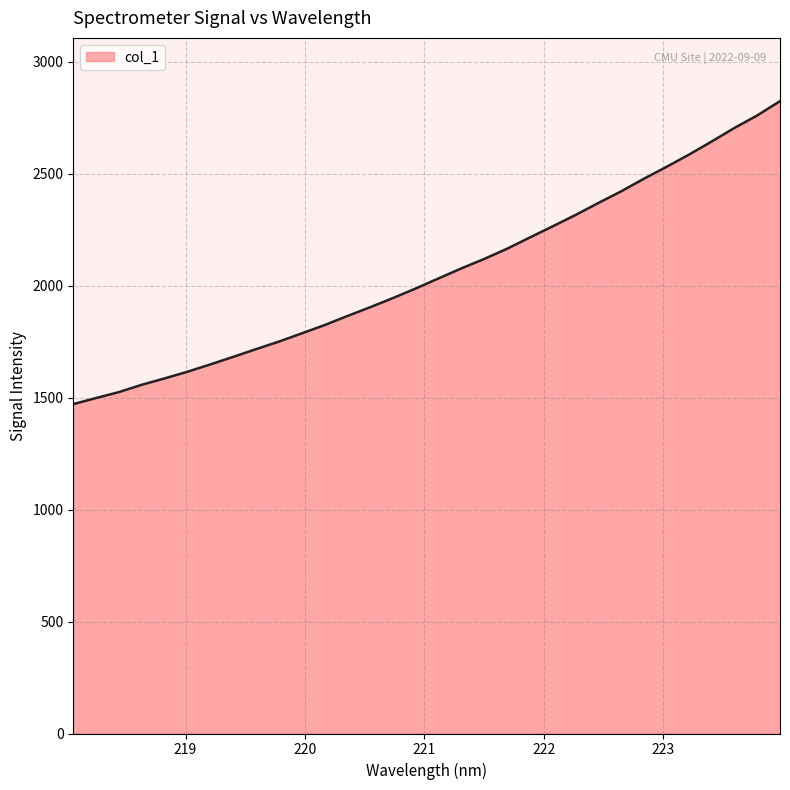

What is the maximum value shown in the chart?

2823.3